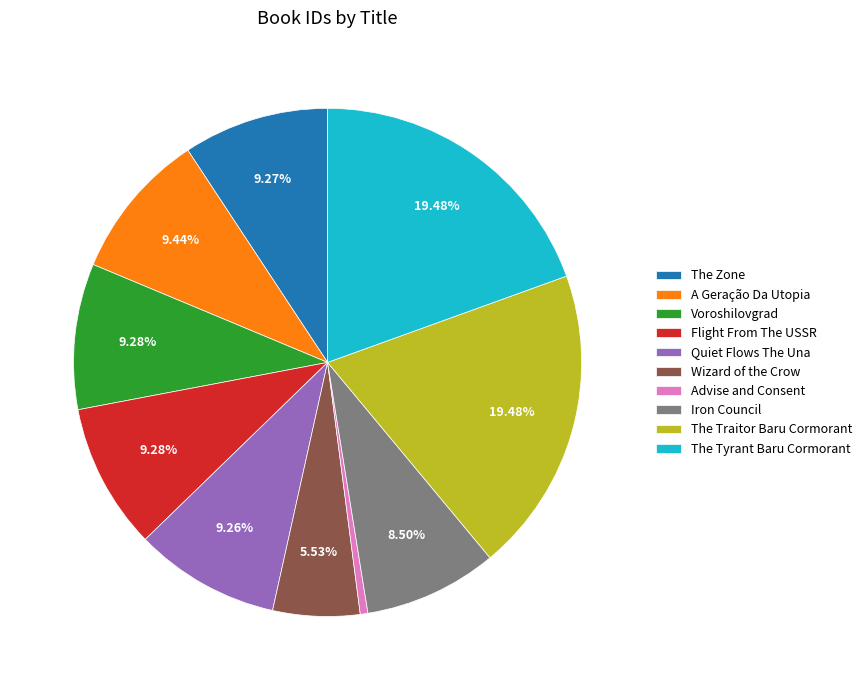

Is there a majority slice in this chart?

No